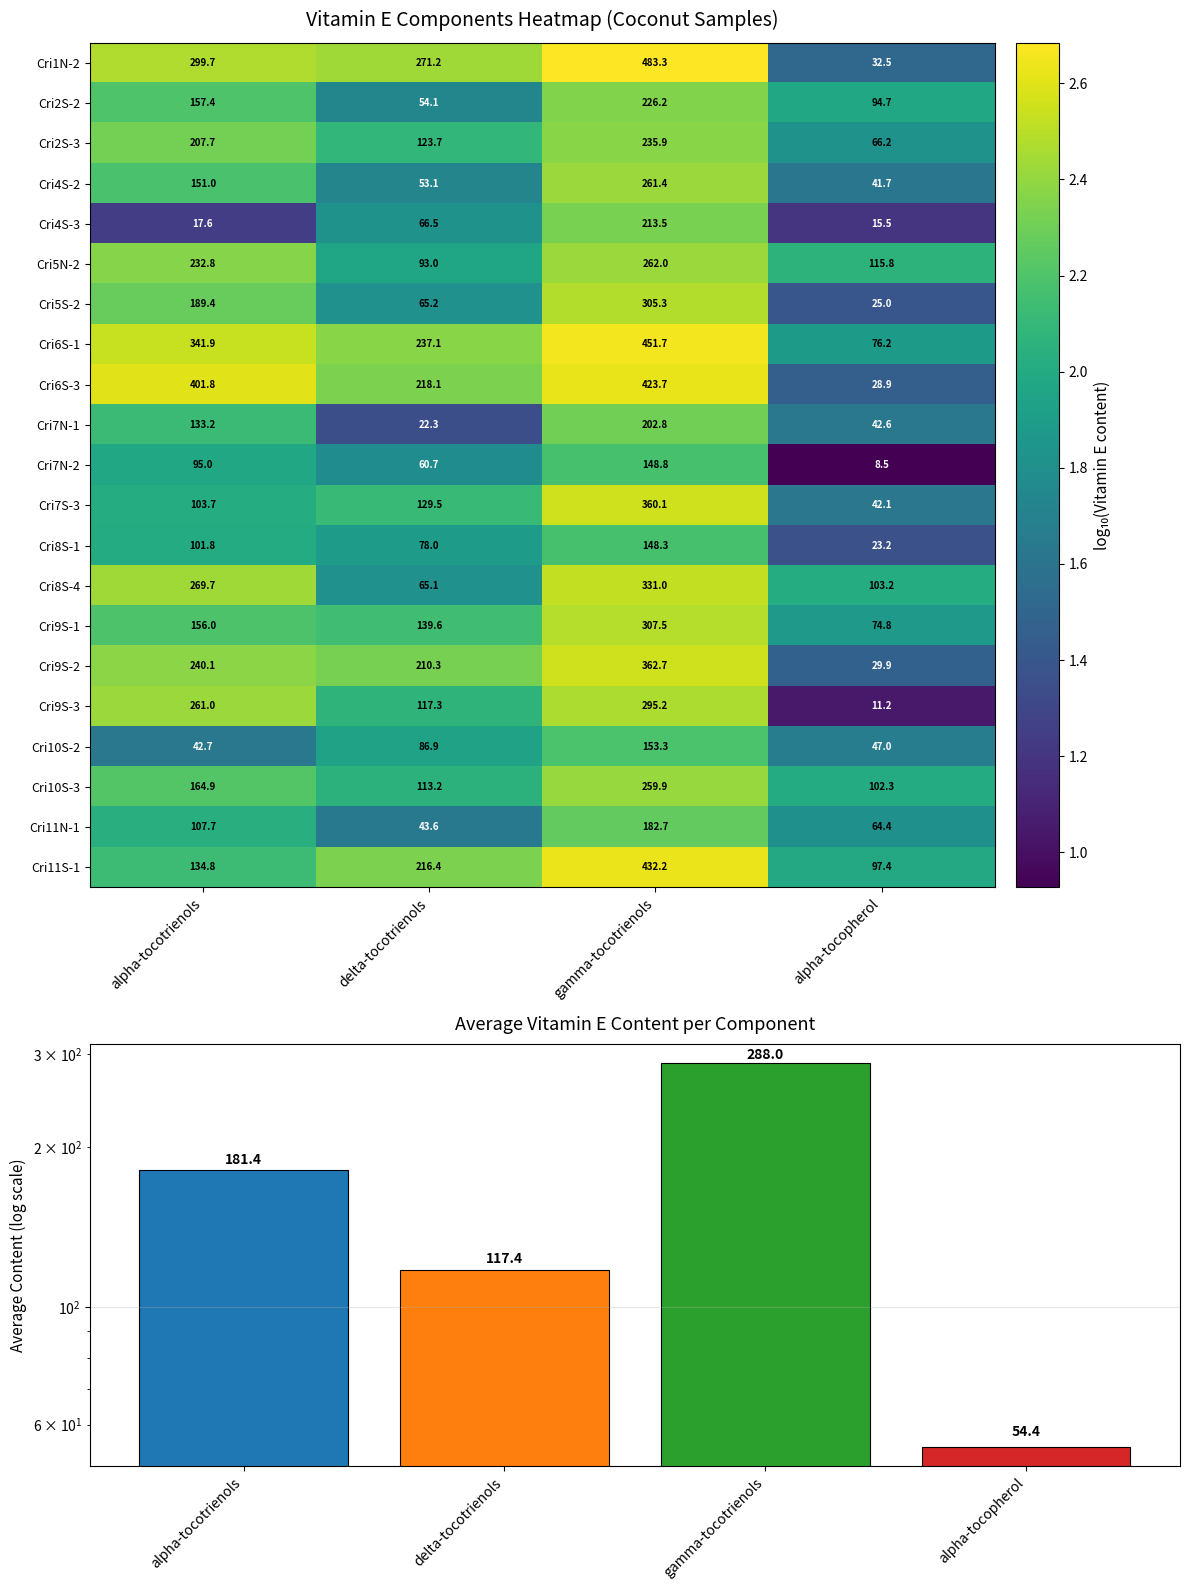

What is the difference between the maximum and minimum values in the Cri6S-3 series?

394.8